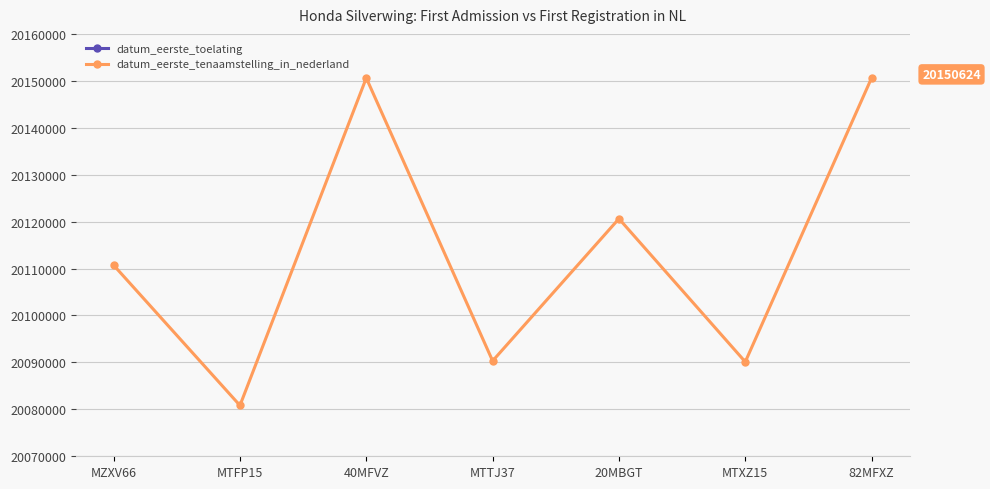

What is the smallest value displayed?

20010511